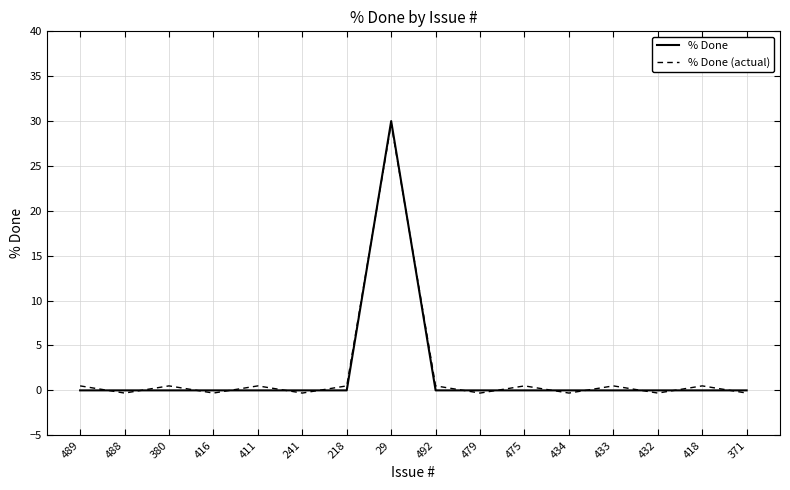

True or false: % Done (actual) has a value of 0.5 at 380.

True